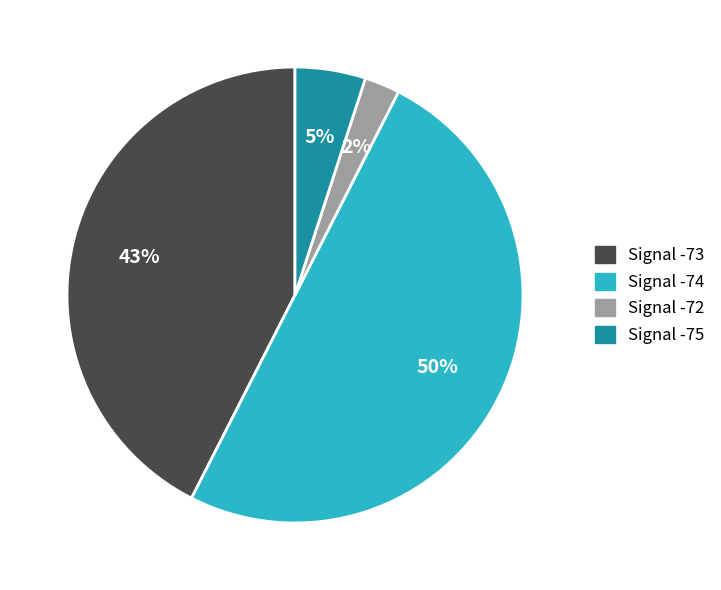

Approximately how many times larger is the value at Signal -74 compared to Signal -73?

1.2